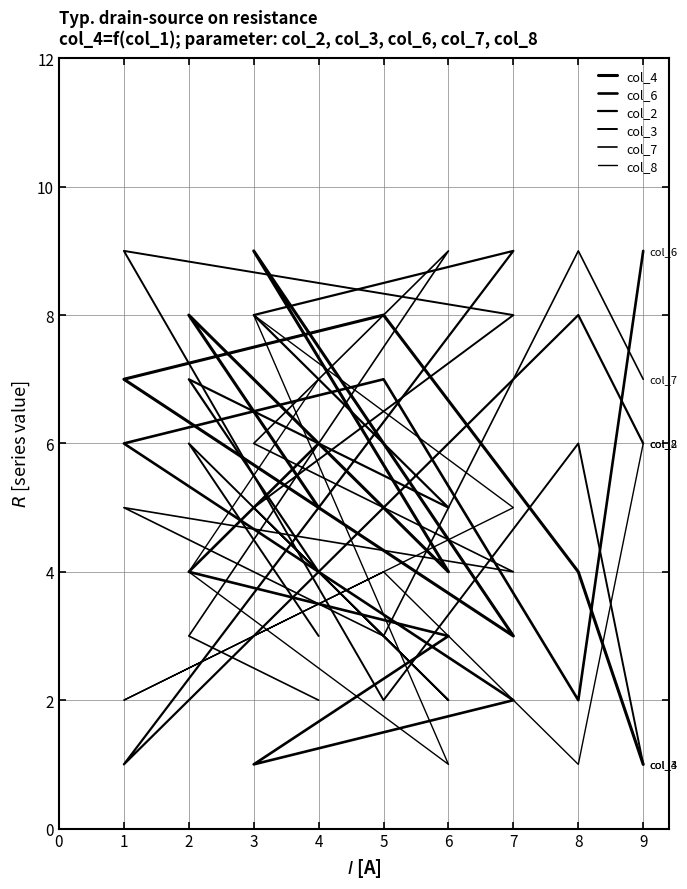

What is the highest value of the col_8 series?

8